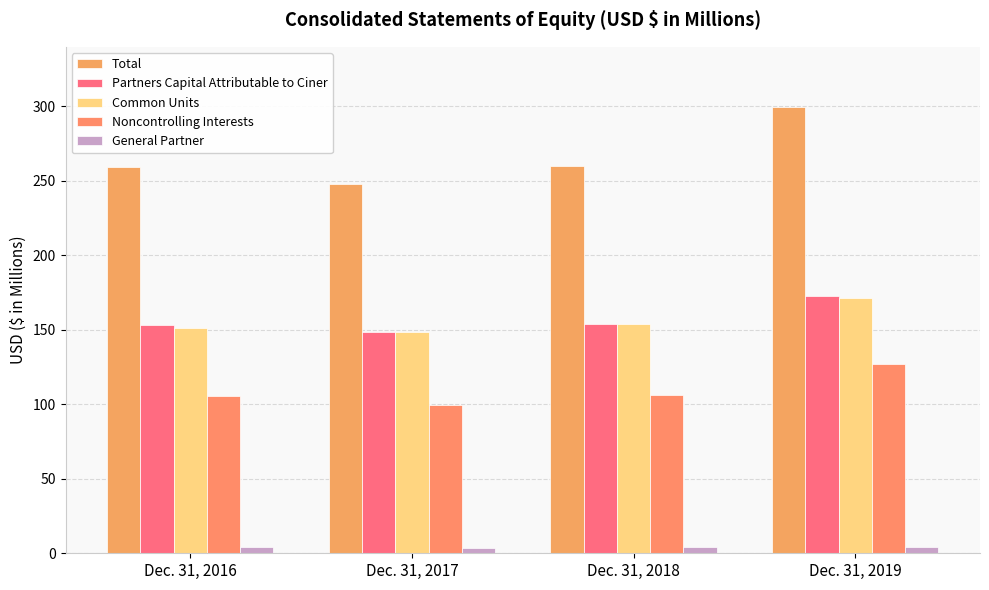

Does the chart contain stacked bars?

No